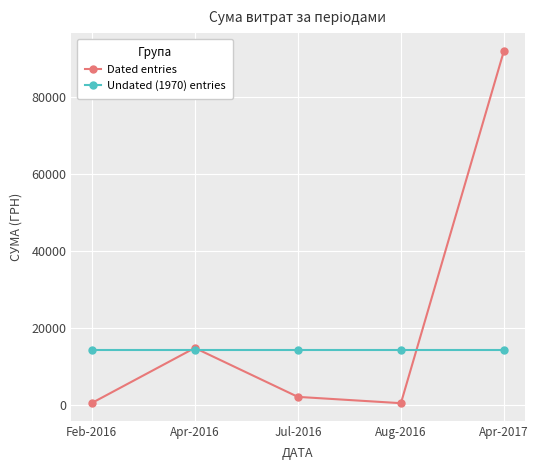

What is the spread (max minus min) of values at Aug-2016?

13811.3